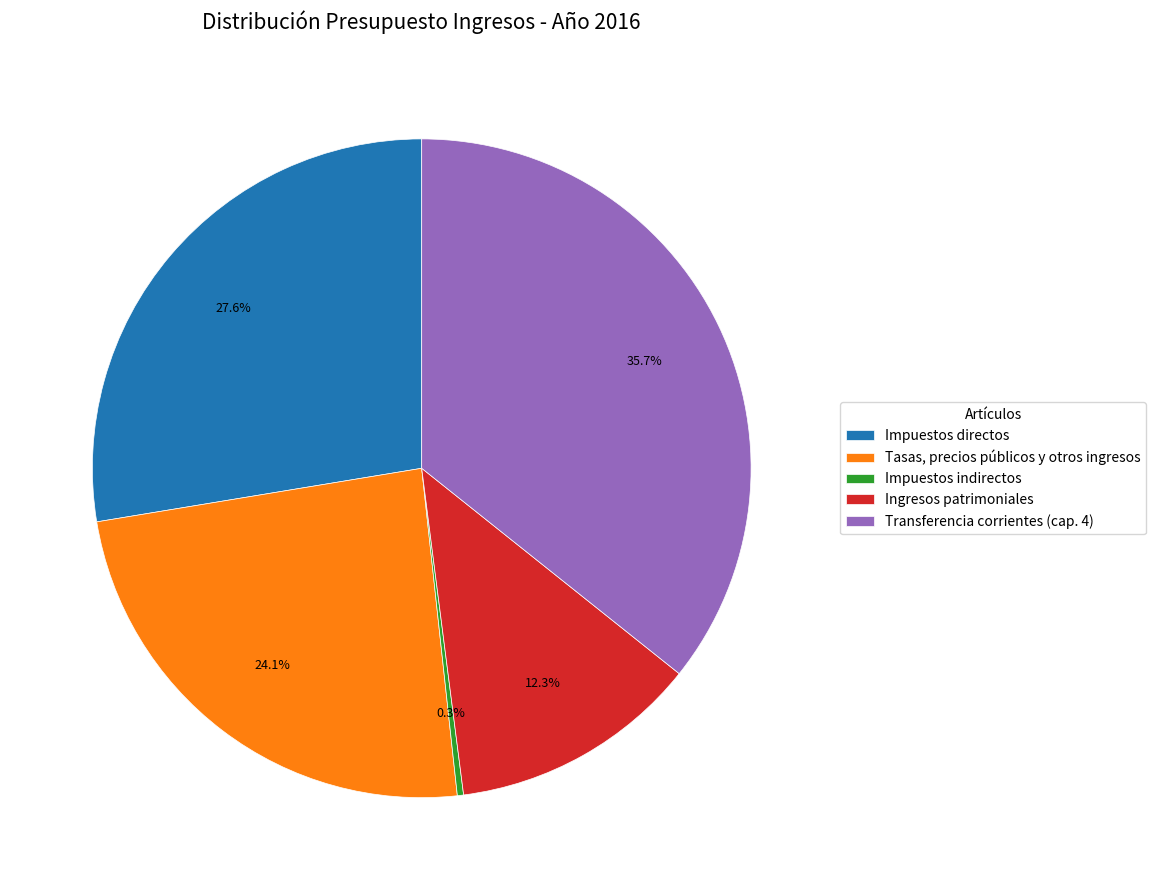

Count the number of slices in the pie.

5